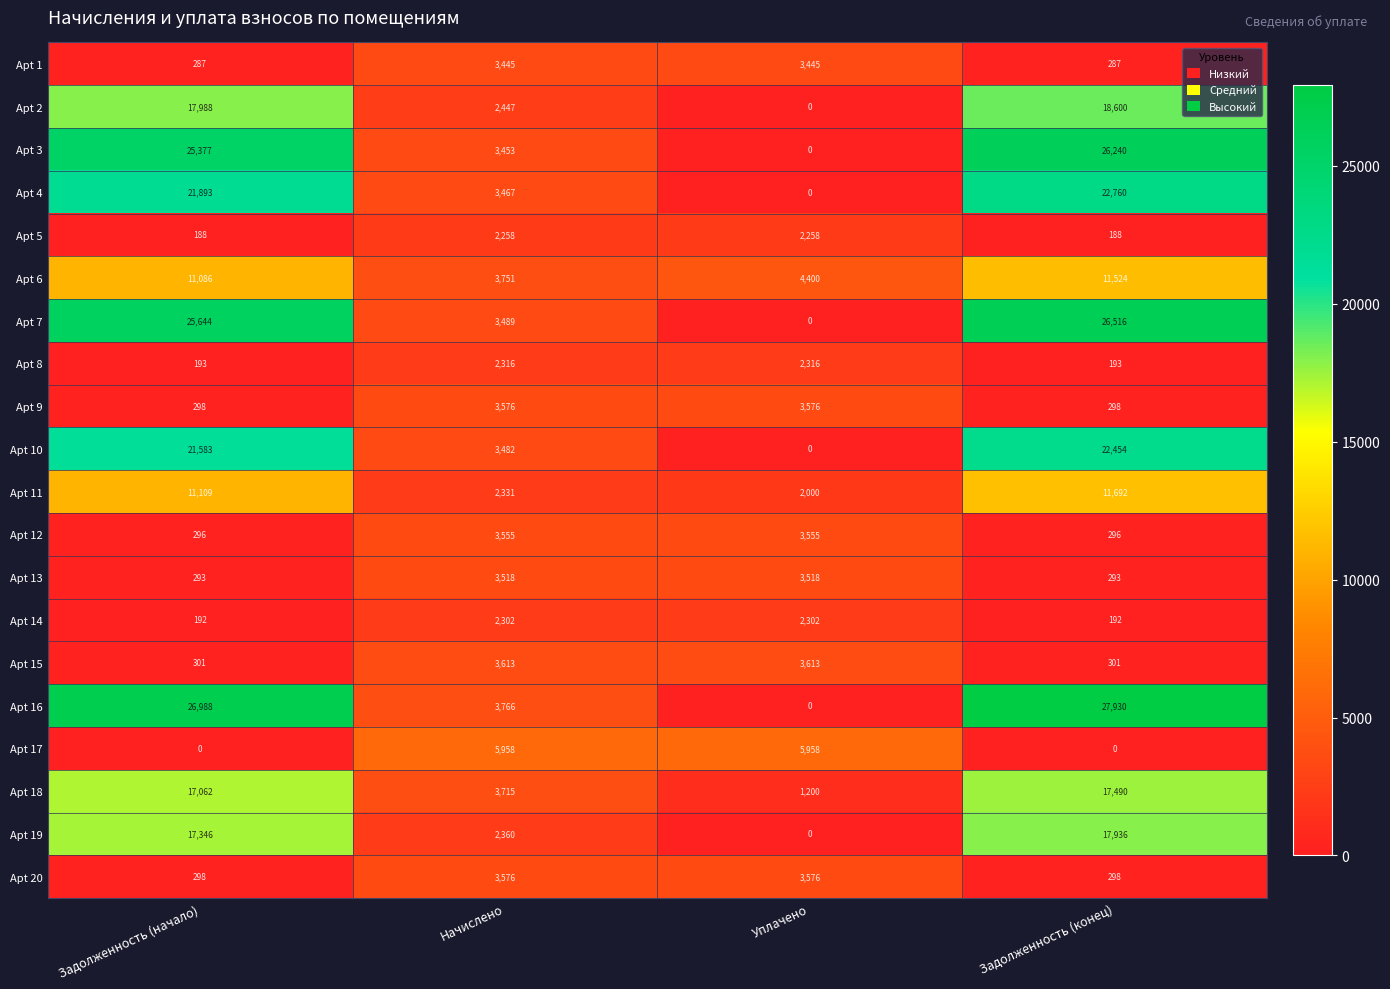

What is the sum of all Apt 16 values?

58684